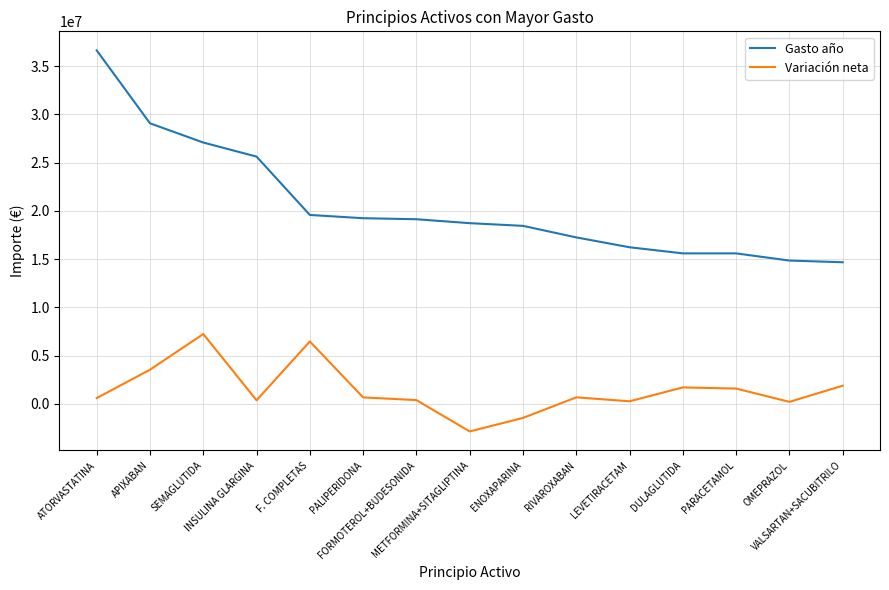

Which series has the largest range (max minus min)?

Gasto año